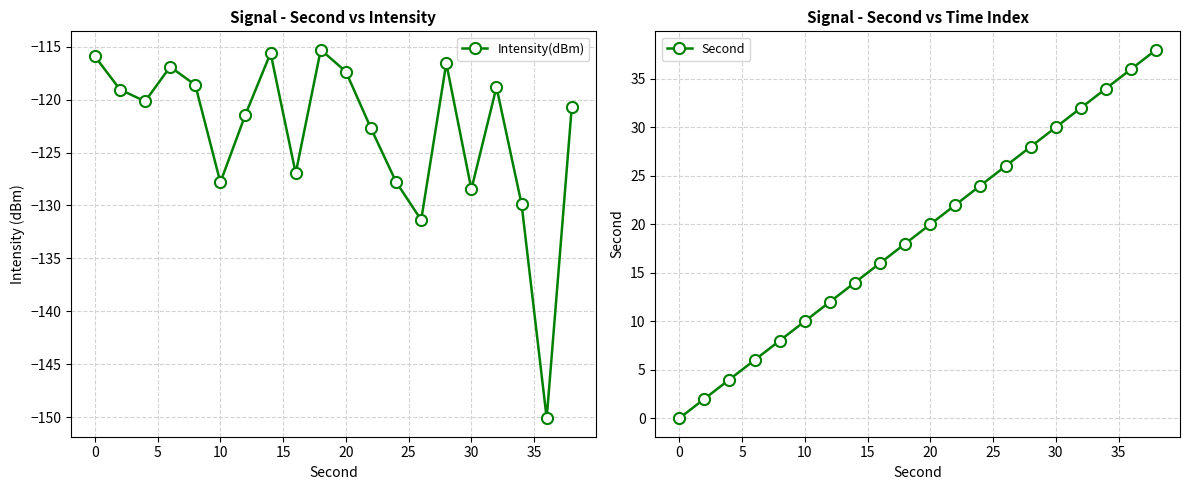

Reading left to right, transcribe all the data shown in this chart.

Intensity(dBm): -115.9	-119.0	-120.2	-116.9	-118.6	-127.8	-121.4	-115.6	-127.0	-115.3	-117.4	-122.7	-127.8	-131.4	-116.6	-128.5	-118.8	-129.9	-150.1	-120.7
Second: 0.0	2.0	4.0	6.0	8.0	10.0	12.0	14.0	16.0	18.0	20.0	22.0	24.0	26.0	28.0	30.0	32.0	34.0	36.0	38.0